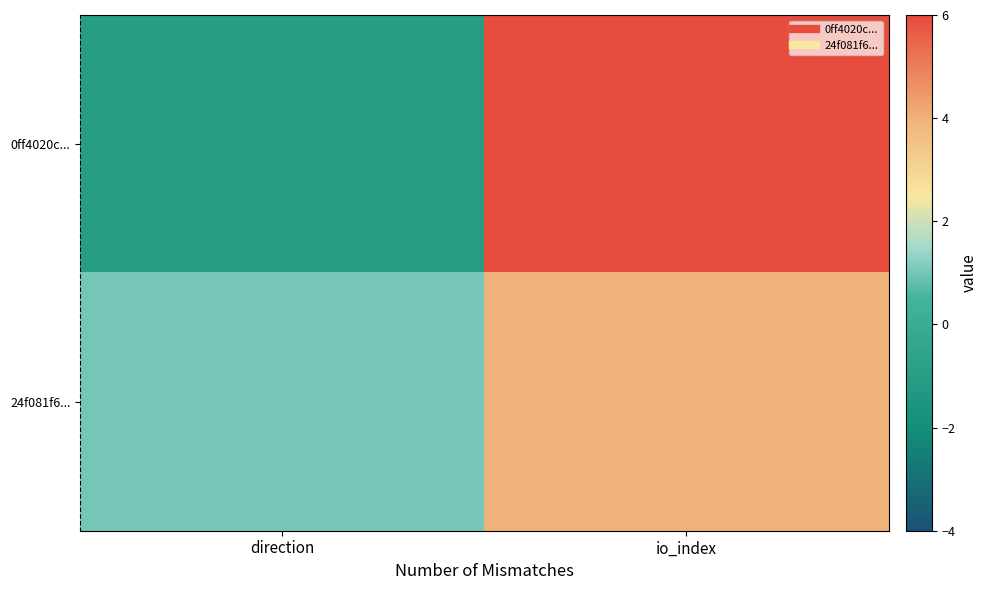

Which series has the widest spread of values?

0ff4020c...